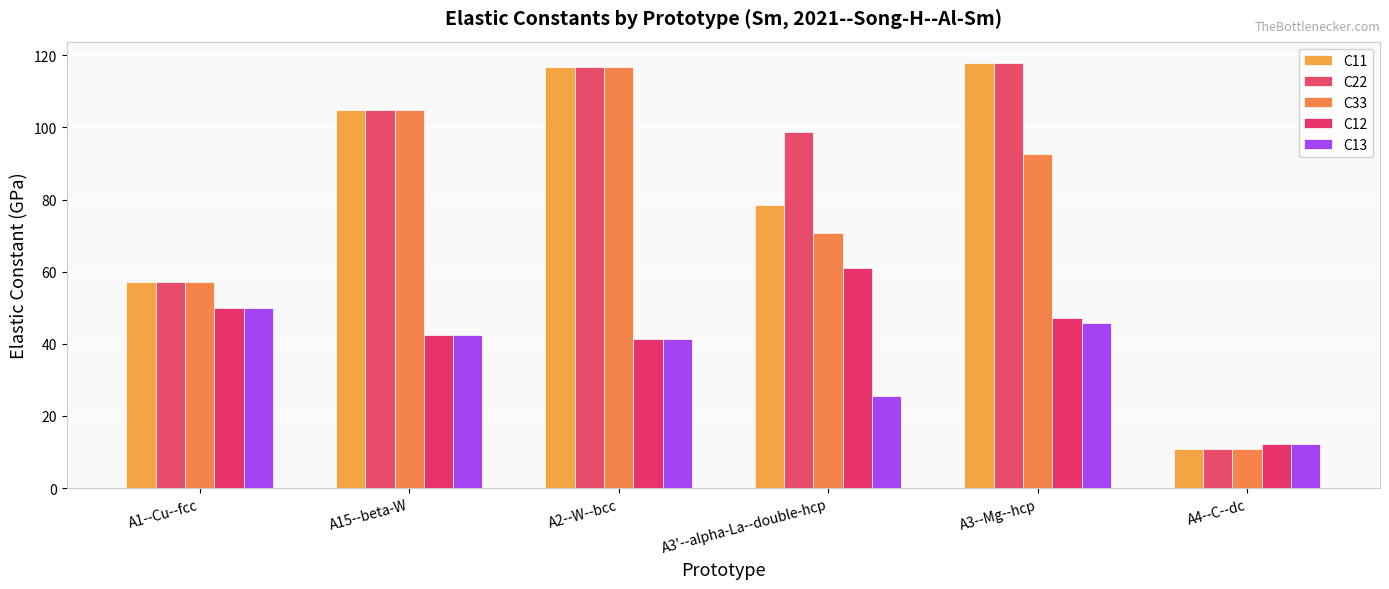

What is the difference between the C33 values at A3'--alpha-La--double-hcp and A2--W--bcc?

46.0